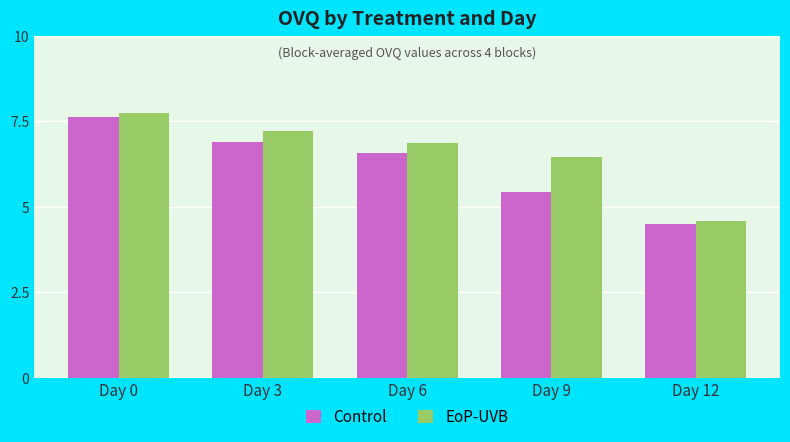

What is the lowest value of the EoP-UVB series?

4.6